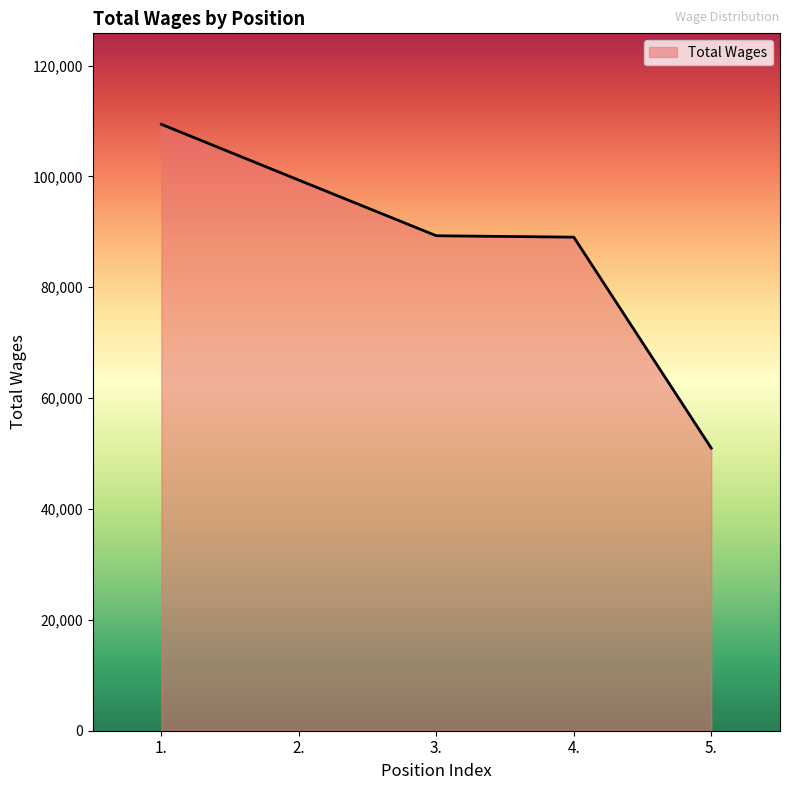

The value at 2. is 46317. True or false?

False